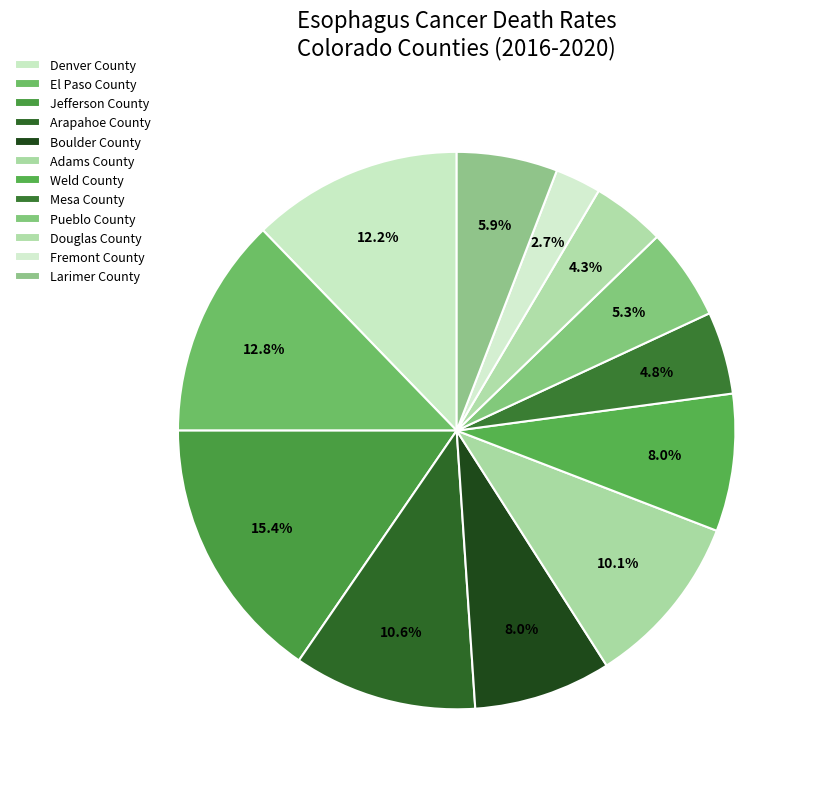

How many slices are in this pie chart?

12